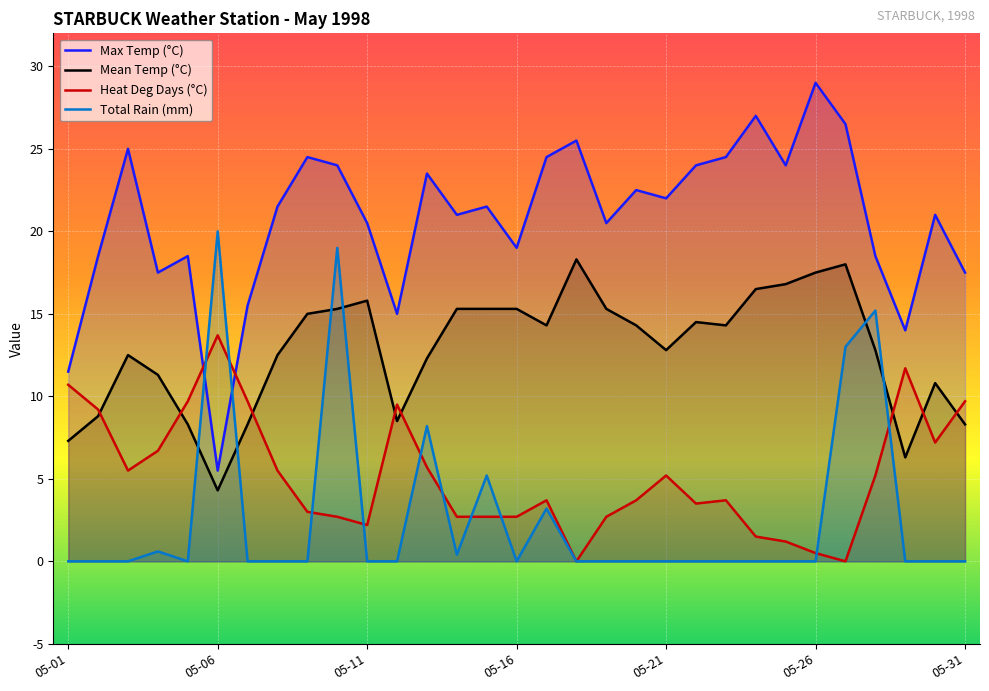

Is it true that Max Temp (°C) equals 5.5 at 05-06?

True